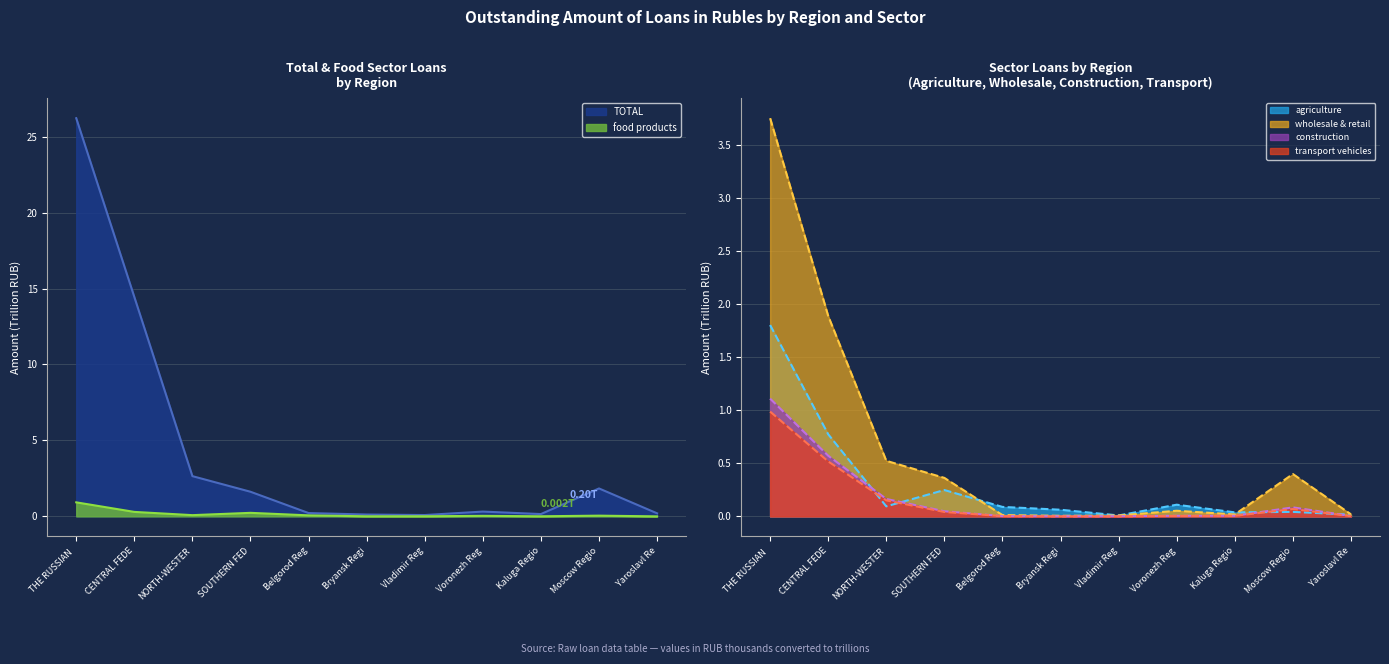

How many interior local valleys does the wholesale and retail series have?

2